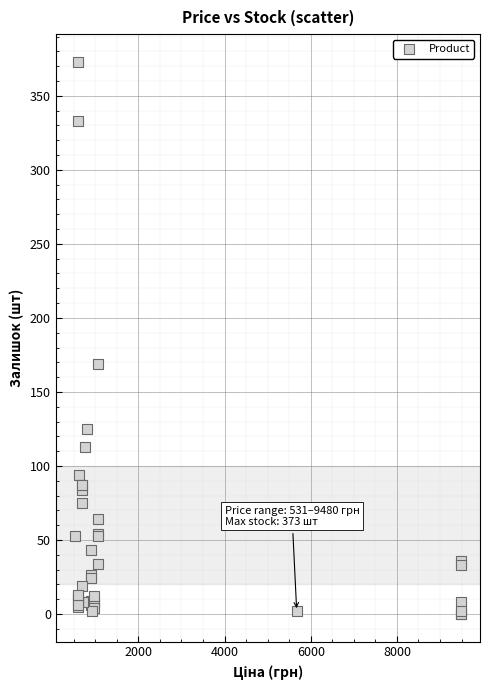

What Y value in the scatter plot is closest to 186?

169